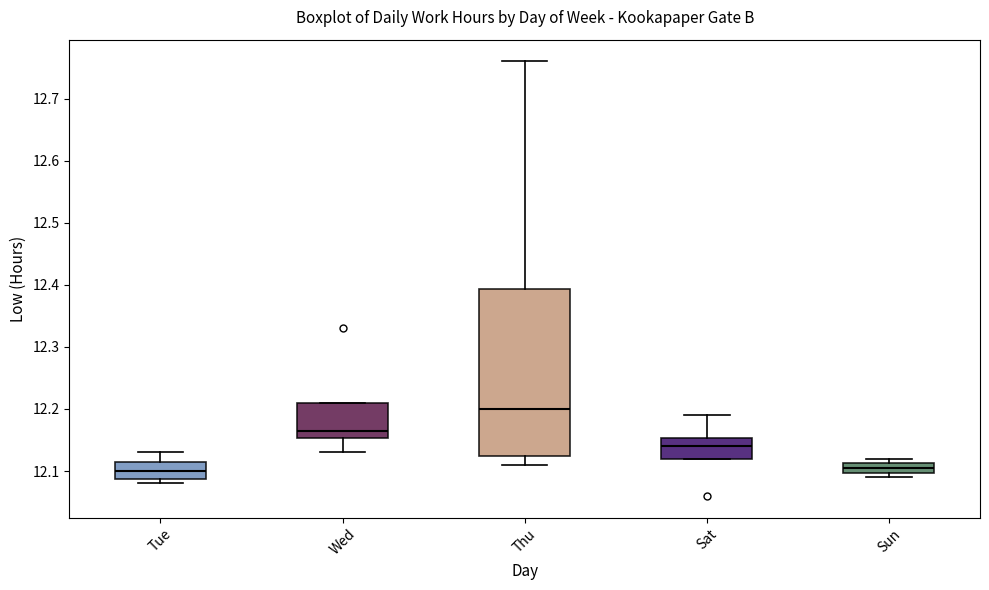

Which box's median line is the highest?

Thu